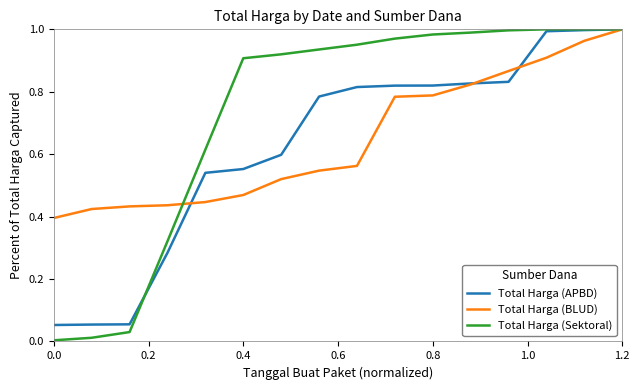

Which series has the largest range (max minus min)?

Total Harga (Sektoral)